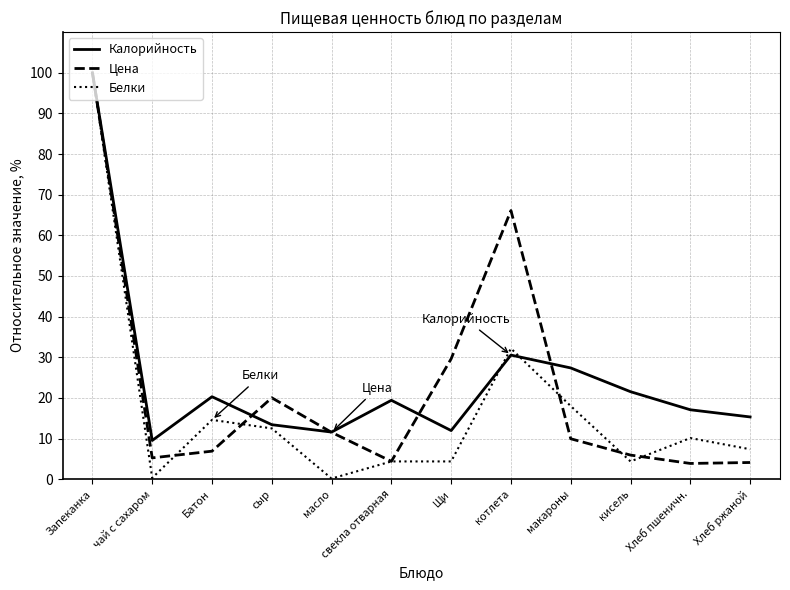

What are all the series names shown in the legend?

Калорийность, Цена, Белки